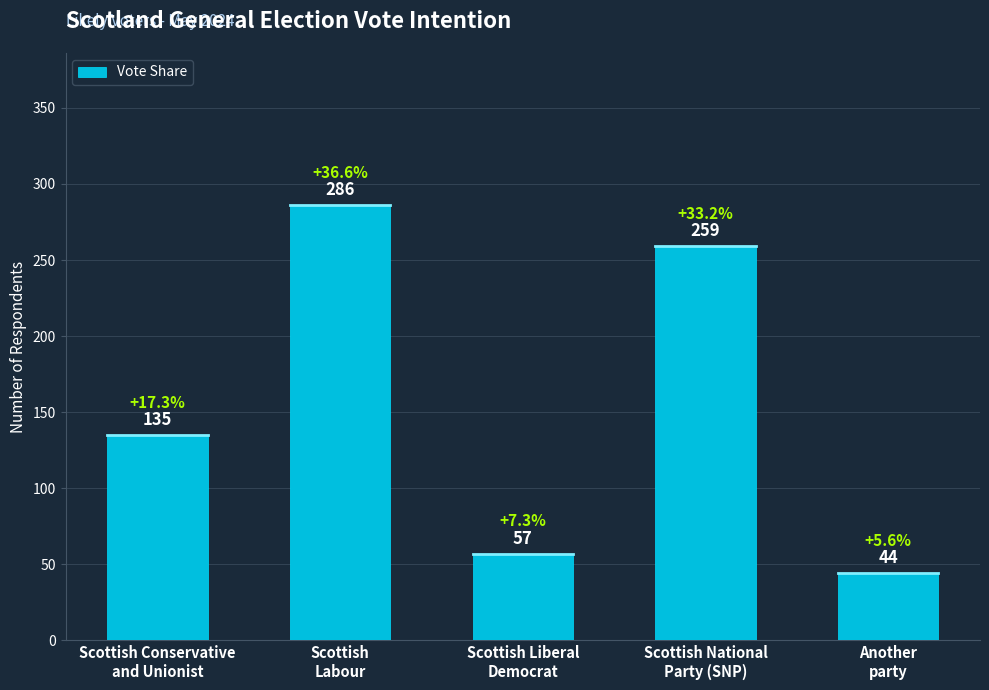

How many bars are there in total?

5